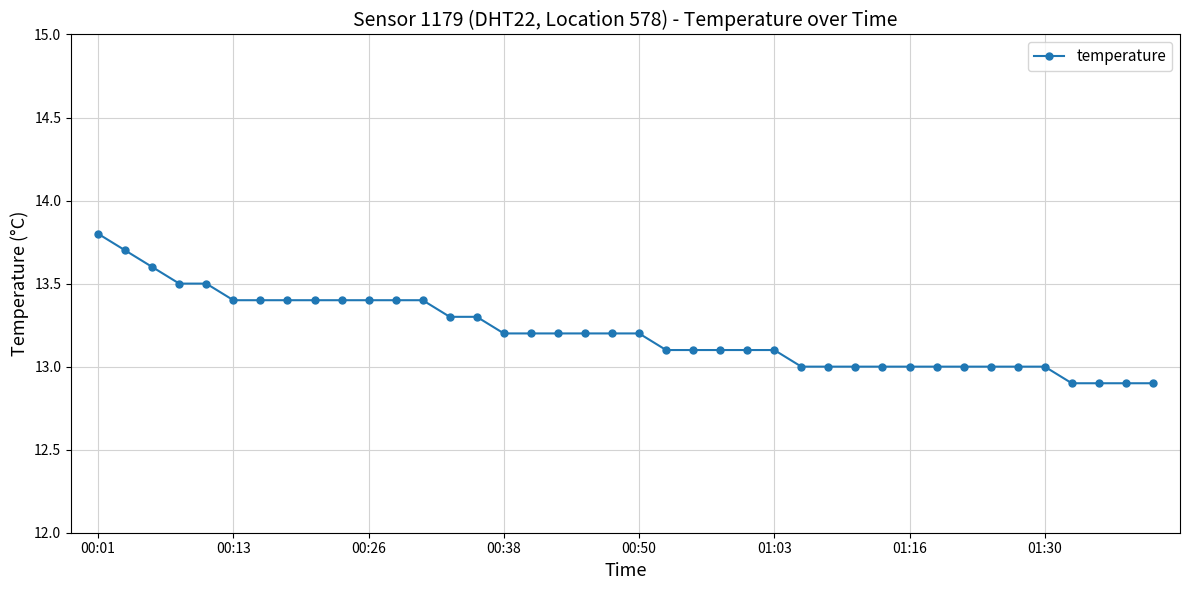

What is the value of the 30th point from the left?

13.0